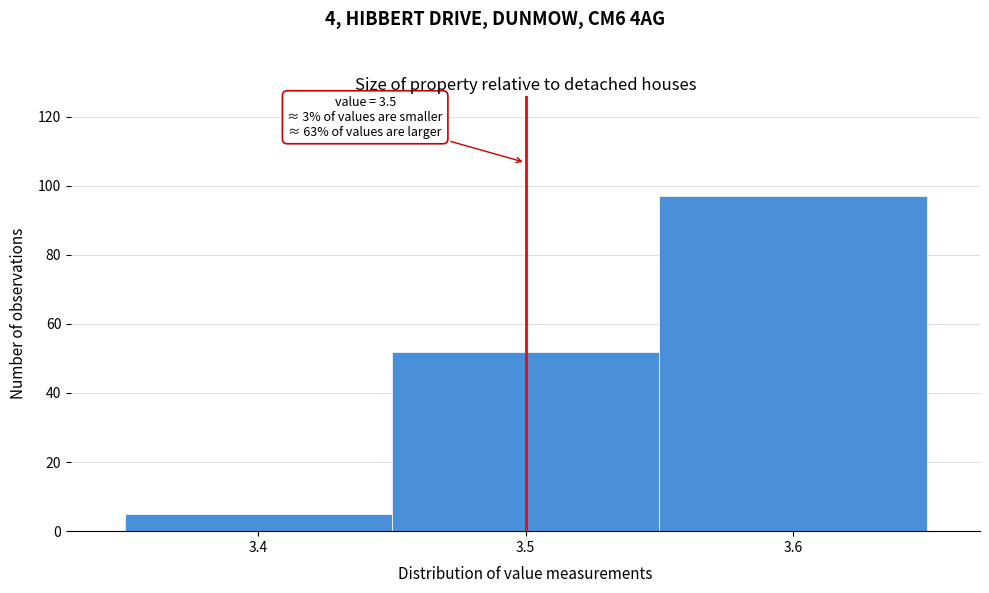

Over which range of the x-axis is the bar tallest?

3.55 to 3.65